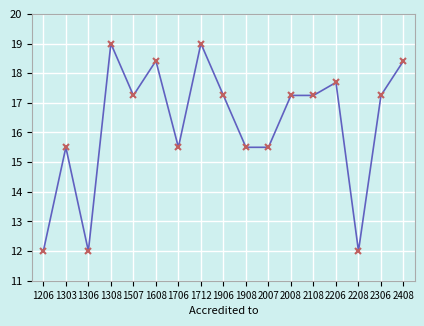

At which label does the data first exceed 17?

1308